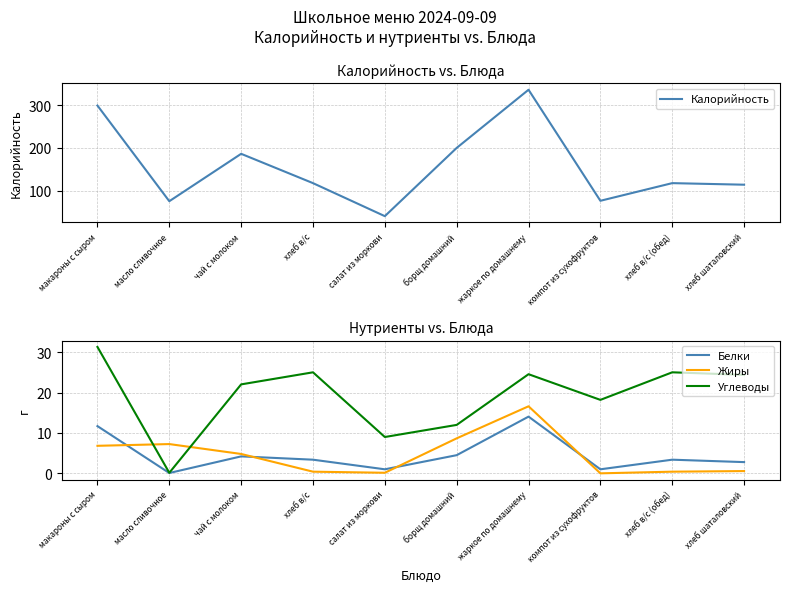

Between жаркое по домашнему and борщ домашний, which is larger?

жаркое по домашнему